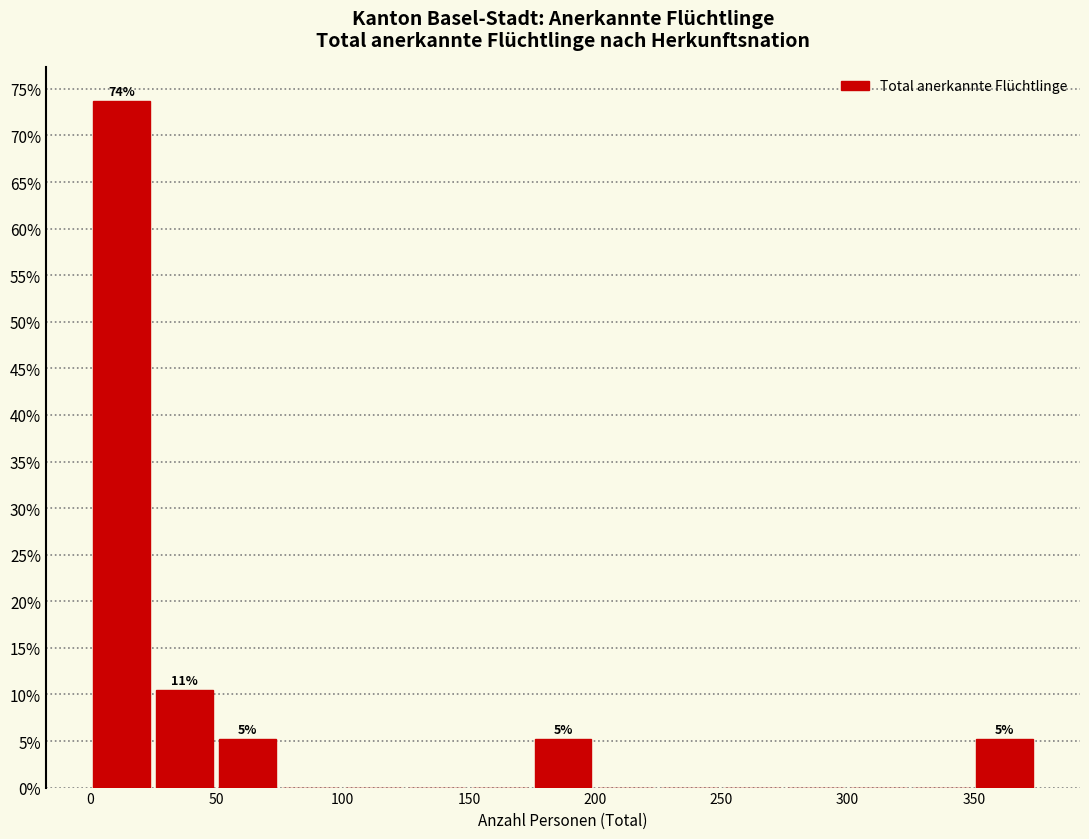

Over which range of the x-axis is the bar tallest?

1 to 26